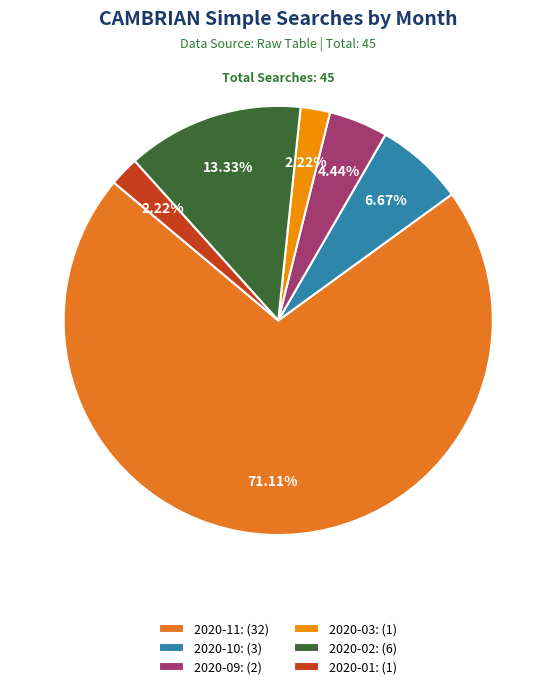

What is the largest slice in the pie chart?

2020-11